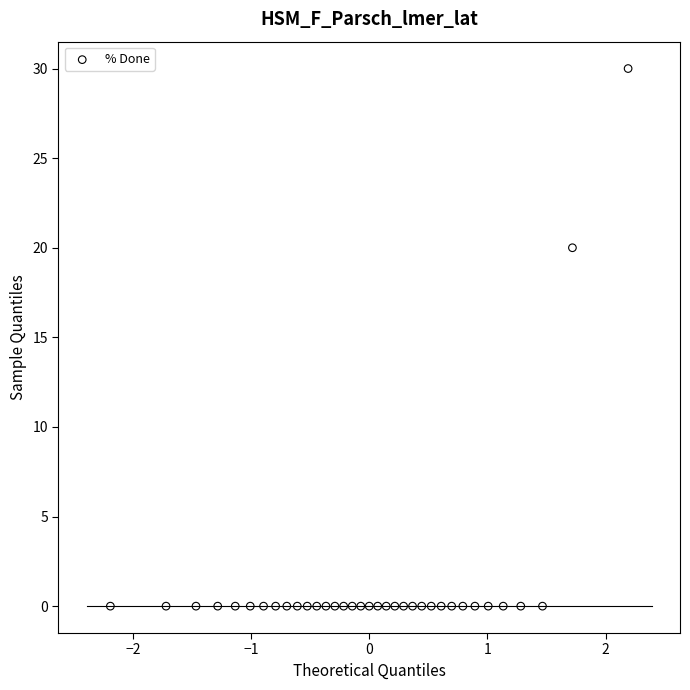

What Y value in the scatter plot is closest to 15?

20